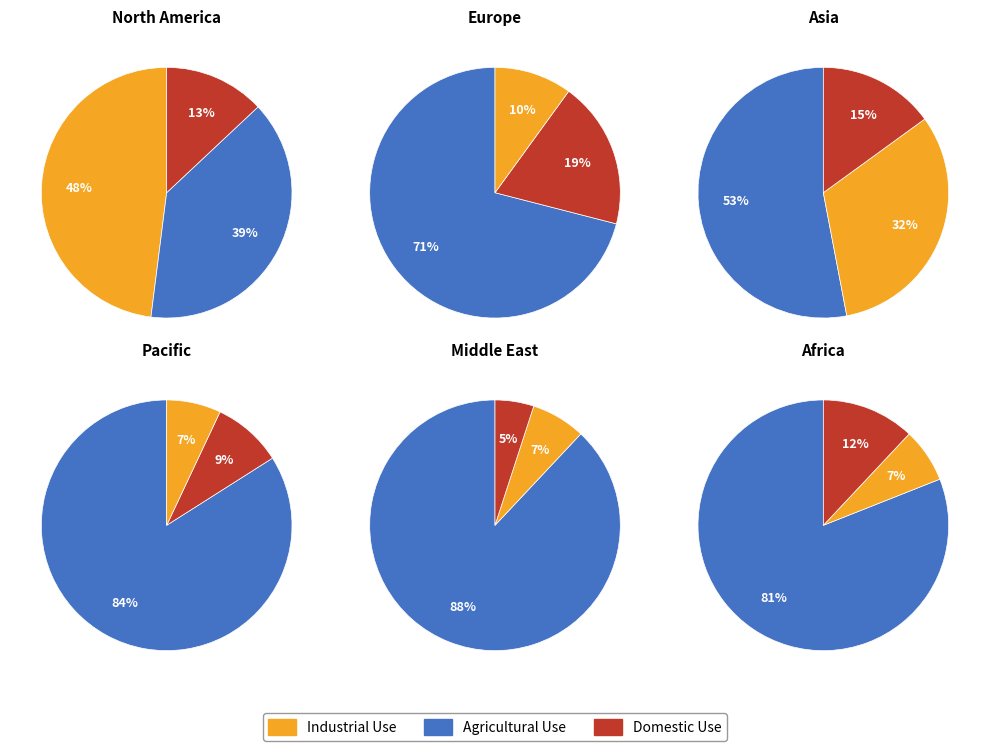

Does any single category account for the majority?

No